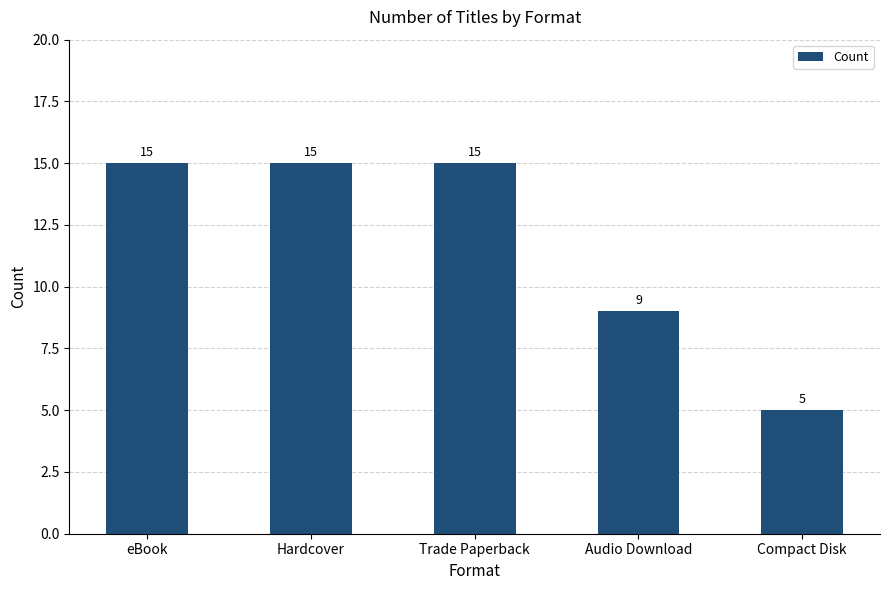

How many bars are there in total?

5